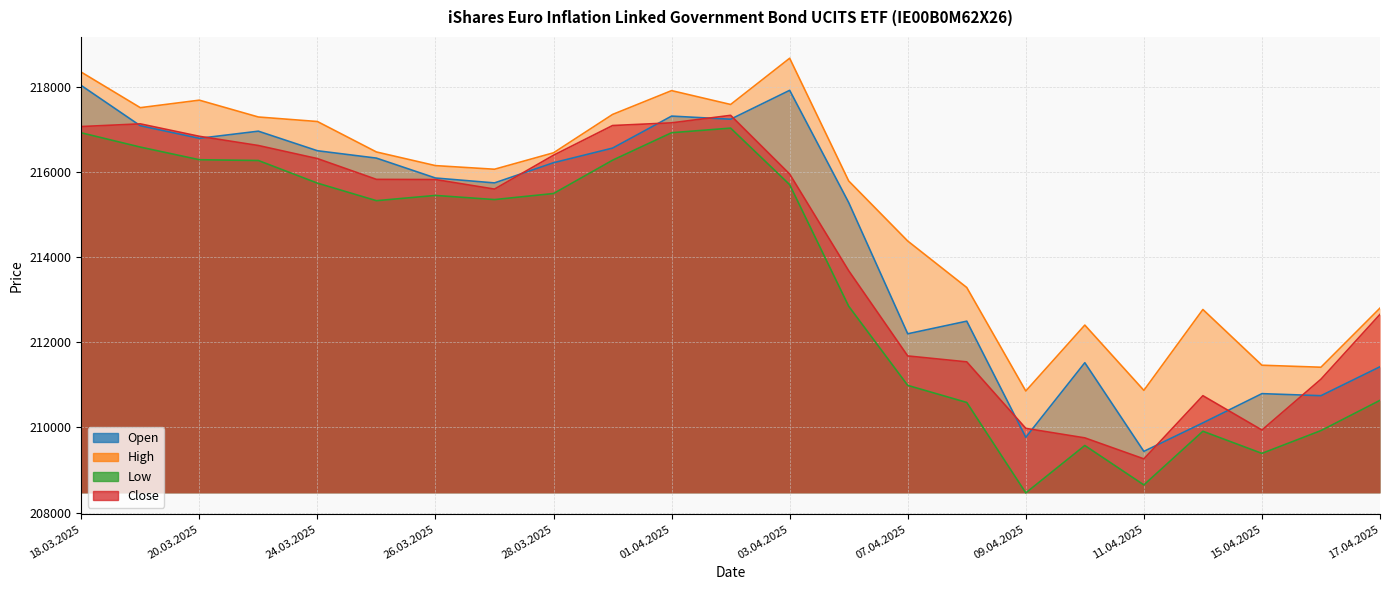

What is the average value of the Close series?

214150